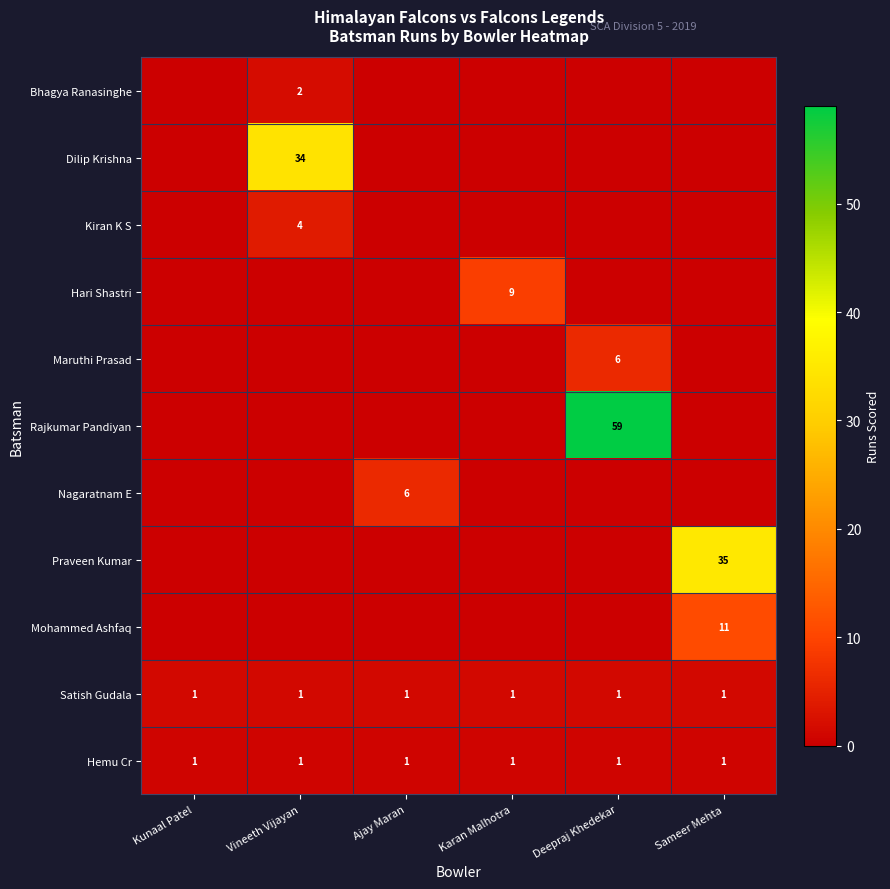

Is it true that Hemu Cr equals 1 at Ajay Maran?

True